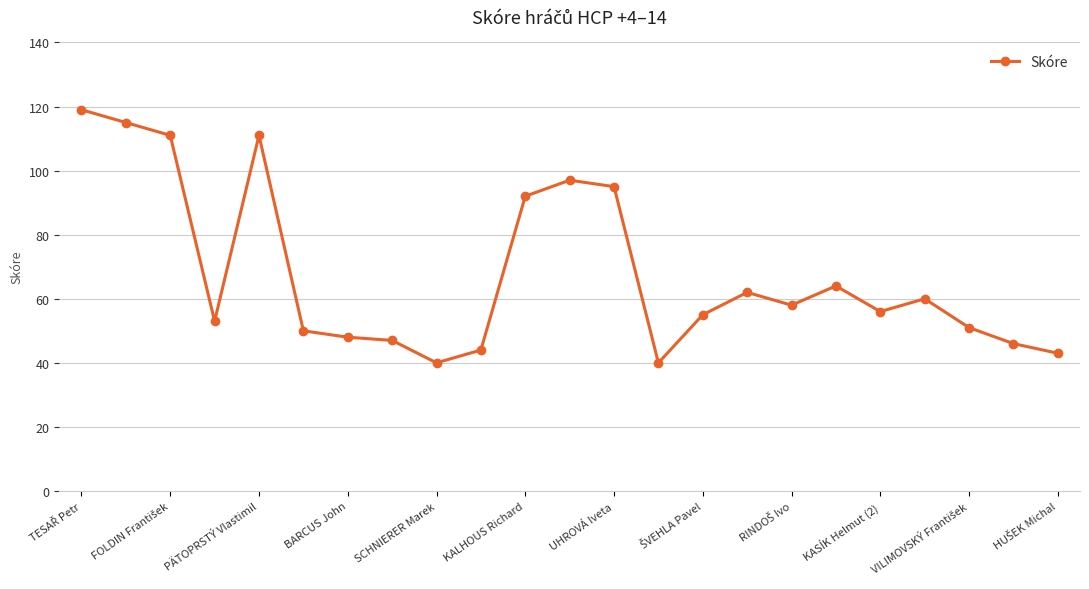

True or false: there are more than 0 points higher than both neighbors.

True